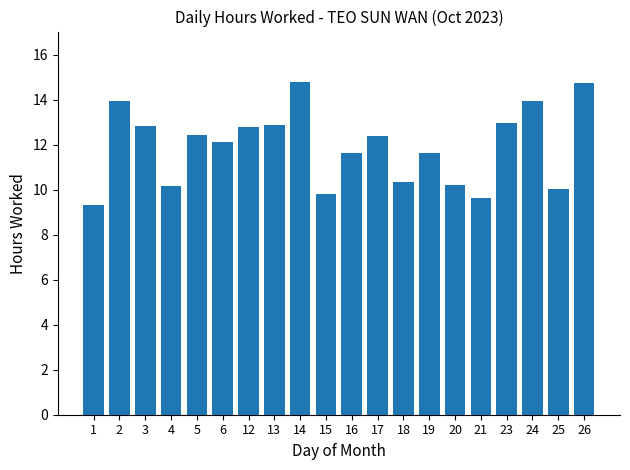

How many data points does each series have?

20